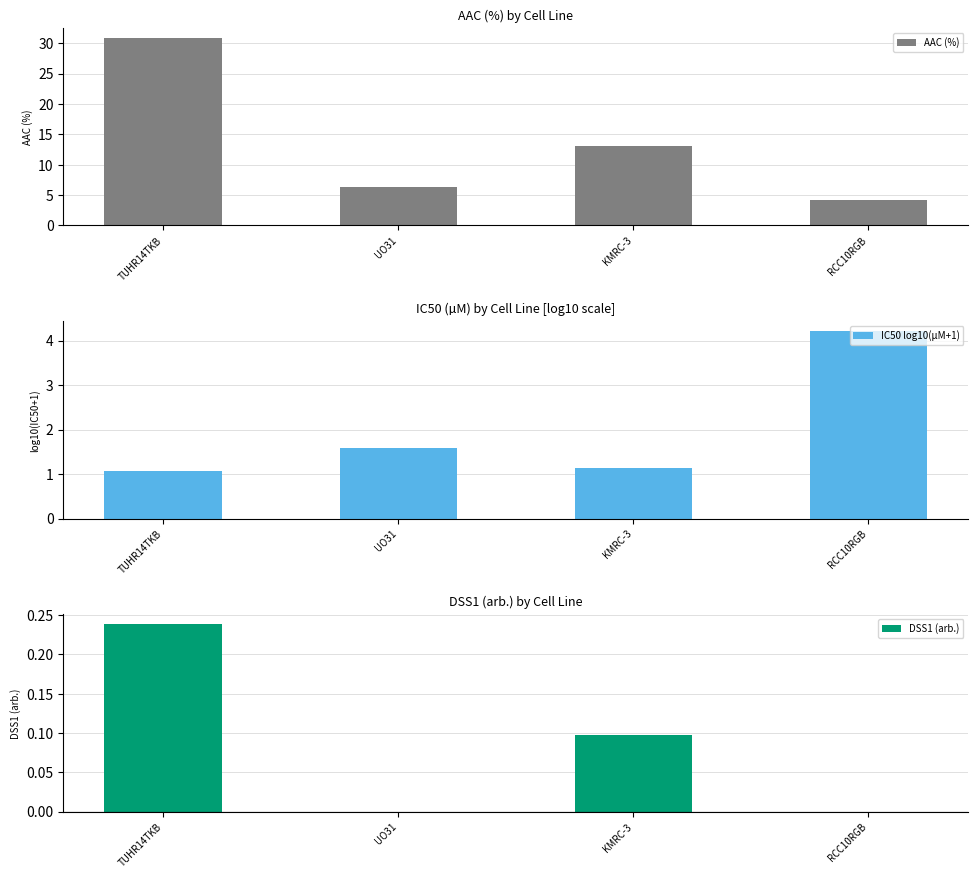

Are the bars horizontal?

No